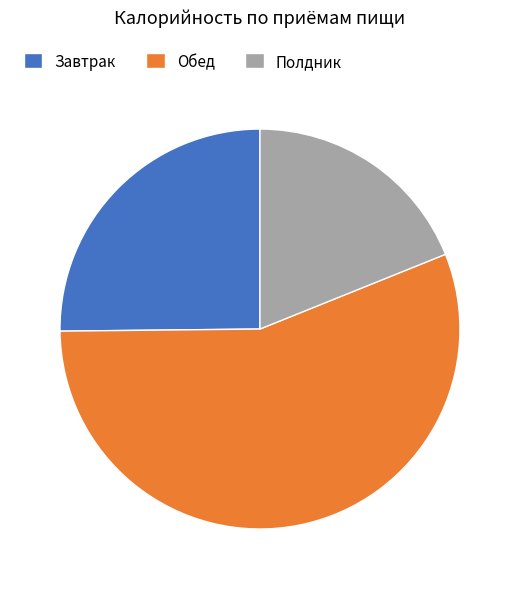

Which slice represents more than half of the pie?

Обед